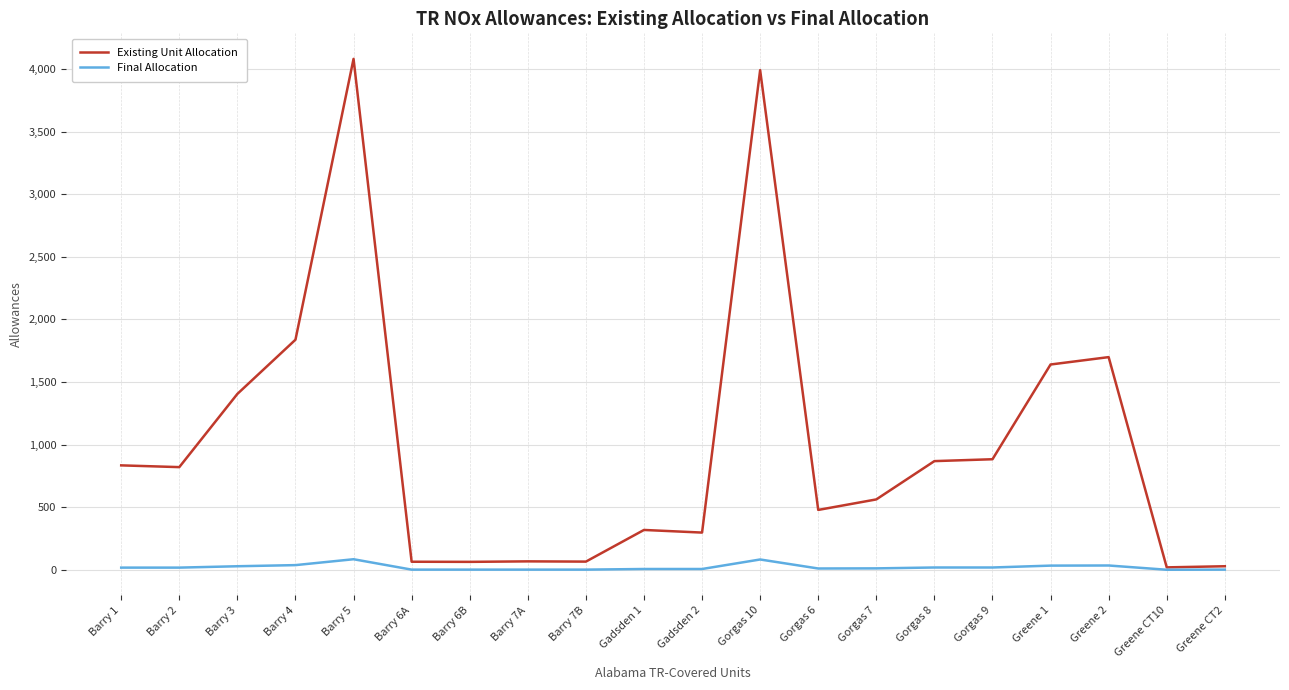

At which label is Existing Unit Allocation closest to 2050?

Barry 4